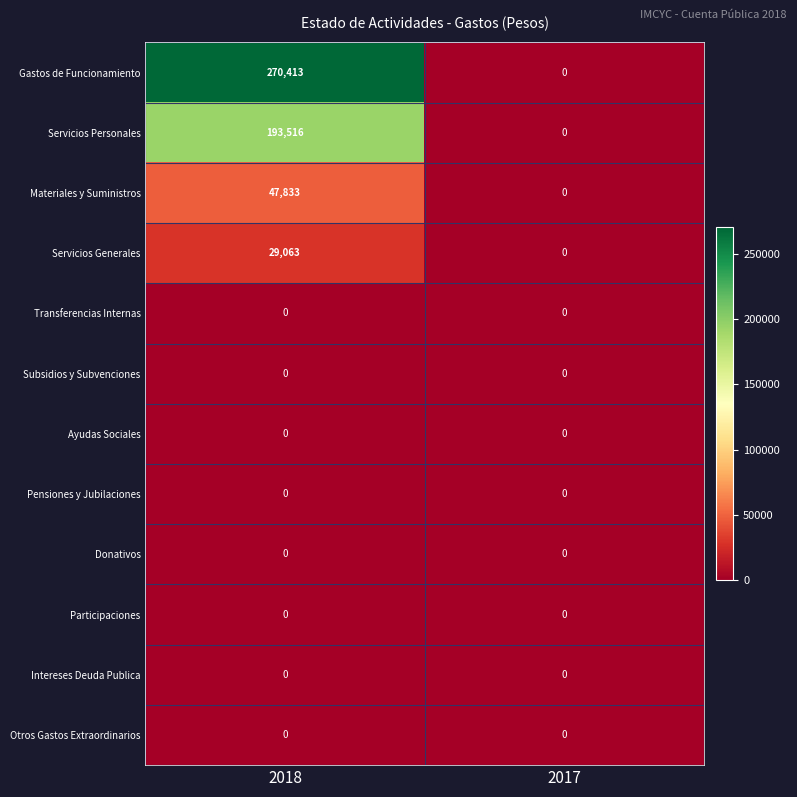

How many categories are shown in the chart?

2